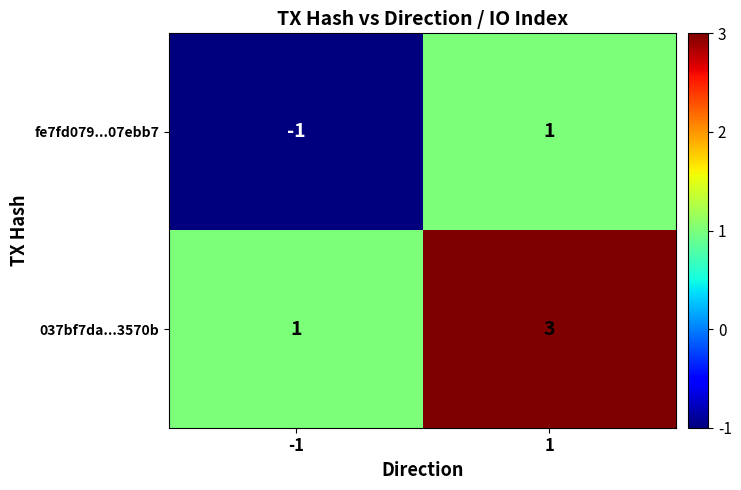

Rank the series by their average value, from lowest to highest.

fe7fd079...07ebb7, 037bf7da...3570b